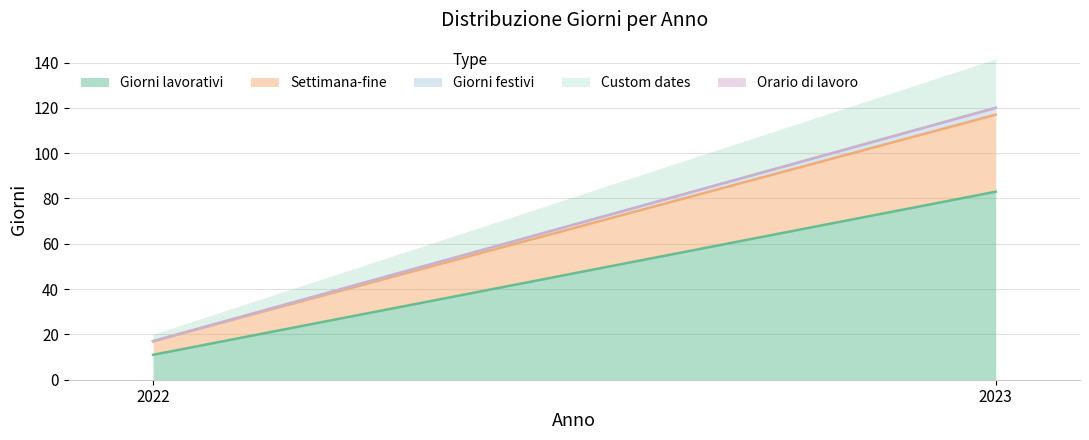

Is the value of Orario di lavoro at 2022 greater than the value of Settimana-fine at 2022?

No